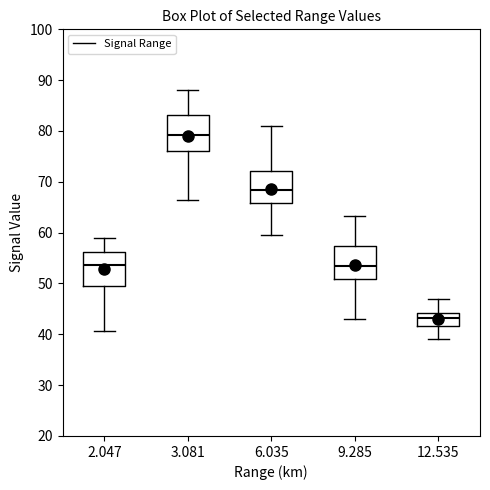

Reading left to right, transcribe this box plot: for each box, give where its median line is, the range the box spans, and where its two whiskers end, as read against the y-axis. The values are not printed on the chart, so give them approximately, as read against the axis.

2.047: median 54, box 50 to 56, whiskers 41 to 59
3.081: median 79, box 76 to 83, whiskers 67 to 88
6.035: median 68, box 66 to 72, whiskers 60 to 81
9.285: median 53, box 51 to 57, whiskers 43 to 63
12.535: median 43, box 42 to 44, whiskers 39 to 47